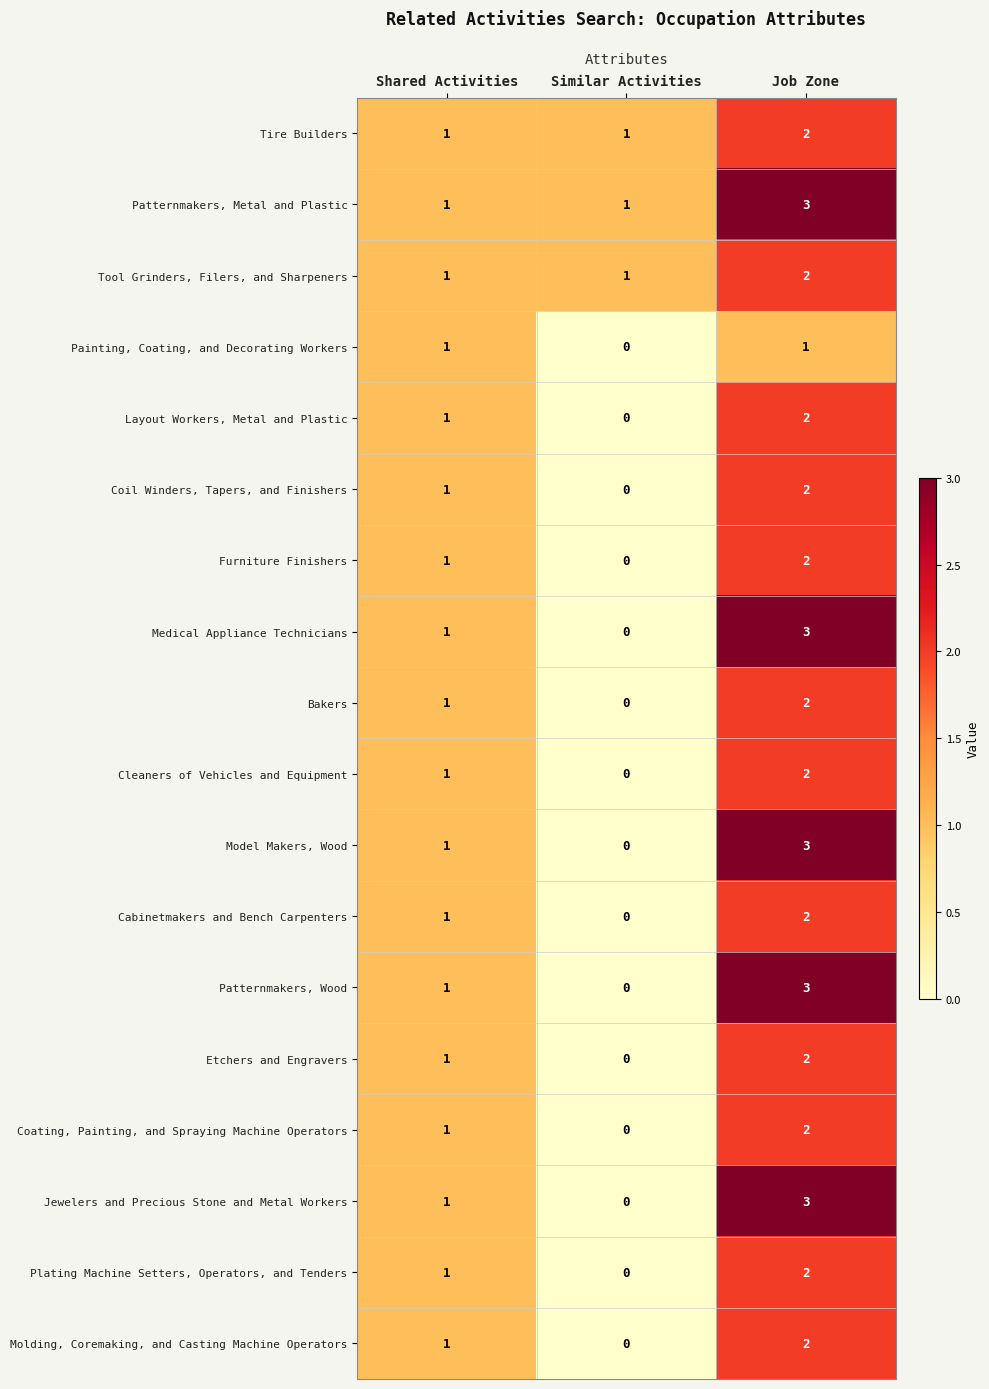

Is the value of Cleaners of Vehicles and Equipment at Similar Activities greater than the value of Coil Winders, Tapers, and Finishers at Shared Activities?

No